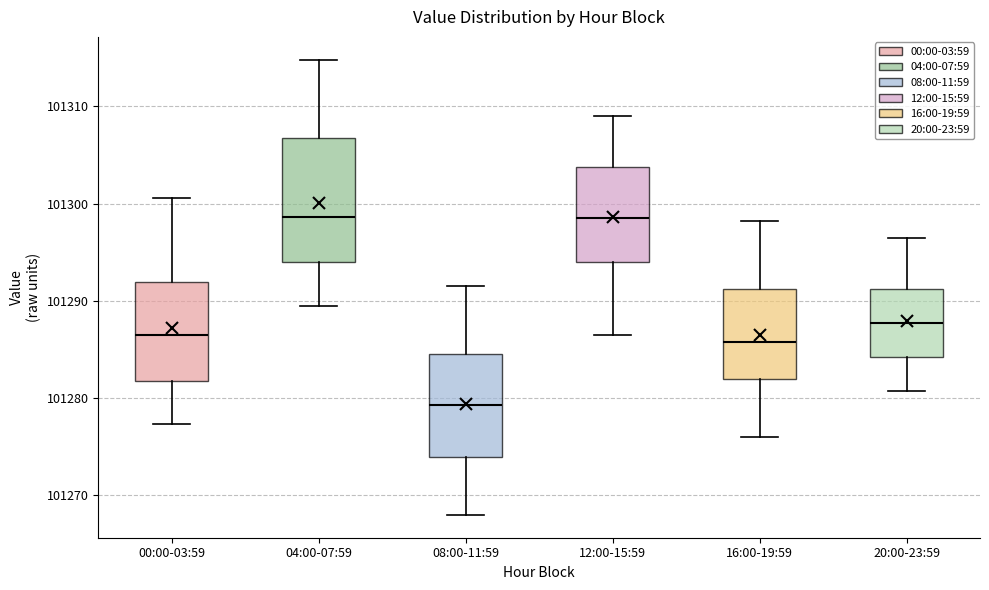

Reading left to right, read every box against the y-axis: the position of its median line, the range the box covers, and the ends of its whiskers. The values are not printed on the chart, so give them approximately, as read against the axis.

00:00-03:59: median 101286, box 101282 to 101292, whiskers 101277 to 101301
04:00-07:59: median 101299, box 101294 to 101307, whiskers 101290 to 101315
08:00-11:59: median 101279, box 101274 to 101285, whiskers 101268 to 101292
12:00-15:59: median 101299, box 101294 to 101304, whiskers 101287 to 101309
16:00-19:59: median 101286, box 101282 to 101291, whiskers 101276 to 101298
20:00-23:59: median 101288, box 101284 to 101291, whiskers 101281 to 101297